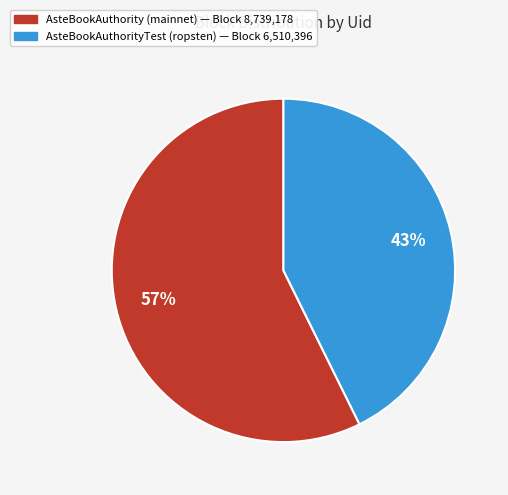

Is there any slice that represents more than half of the pie?

Yes